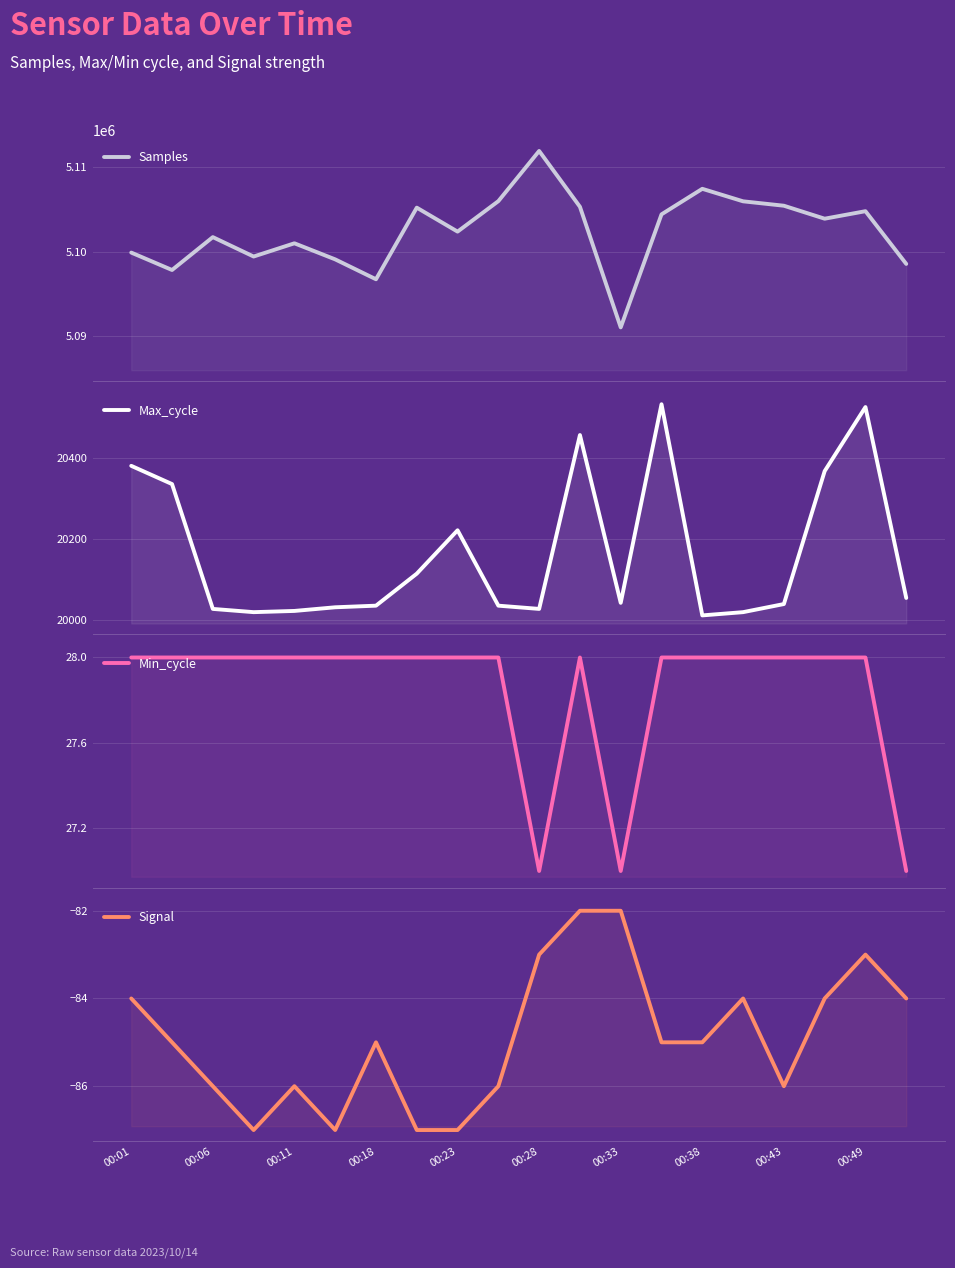

What is the value of the Max_cycle point at the 2nd from the left?

20335